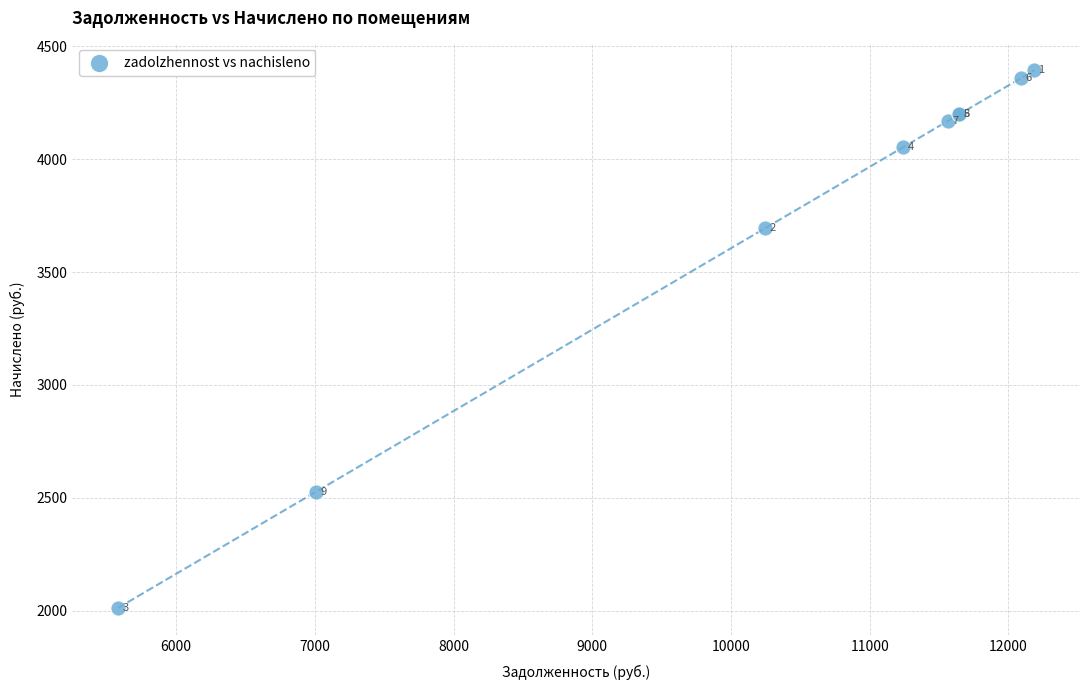

What Y value in the scatter plot is closest to 3202?

3693.6